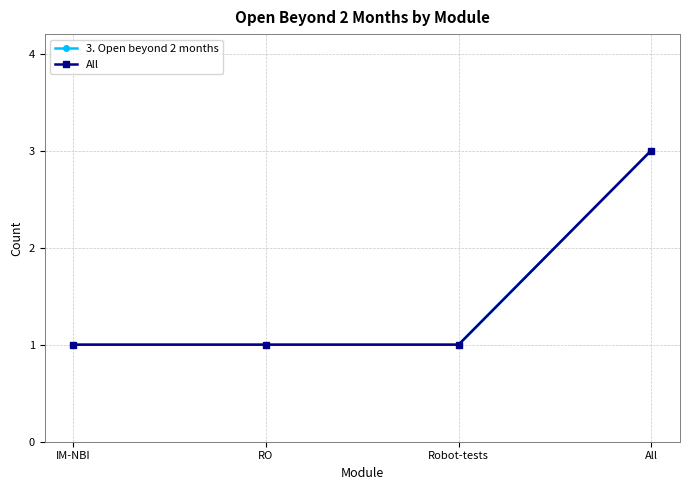

Does the chart have visible grid lines?

Yes